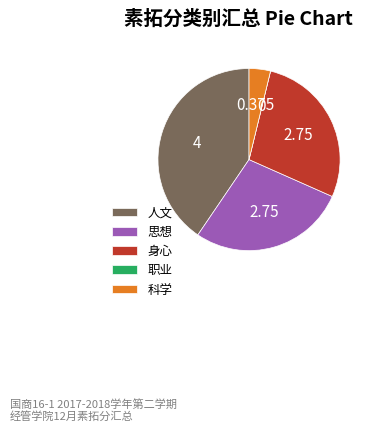

Which has a higher value, 科学 or 思想?

思想